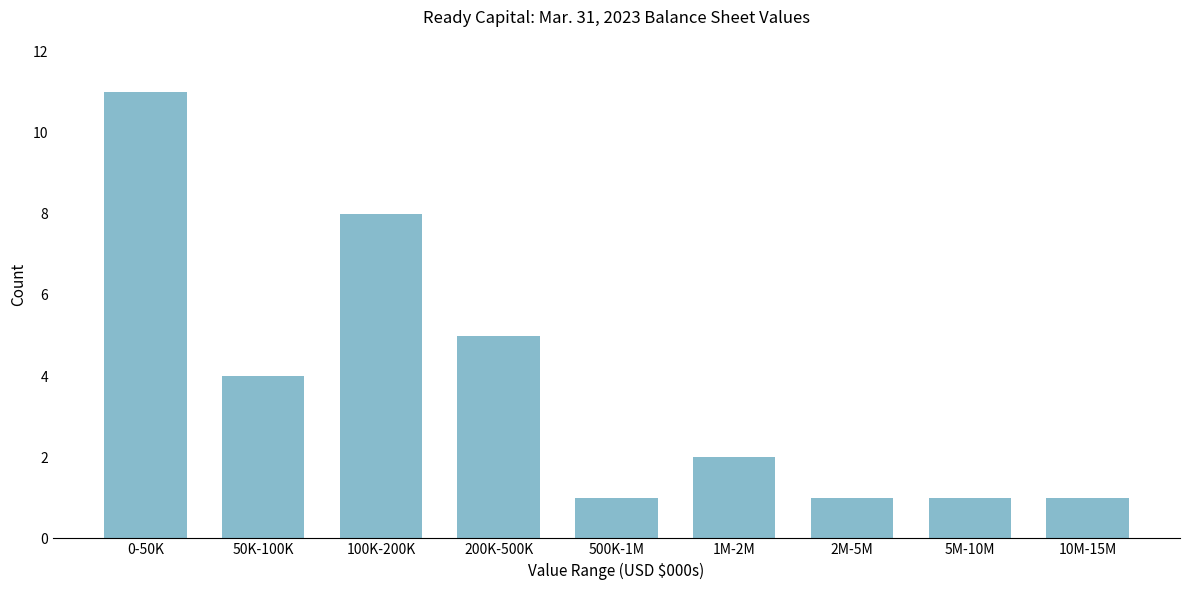

Reading right to left, transcribe all the data shown in this chart.

10M-15M=1	5M-10M=1	2M-5M=1	1M-2M=2	500K-1M=1	200K-500K=5	100K-200K=8	50K-100K=4	0-50K=11